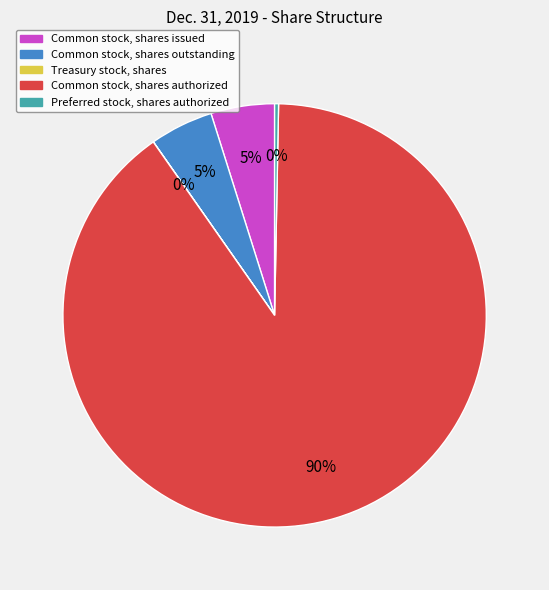

Is it true that Preferred stock, shares authorized is 0% of the pie?

True